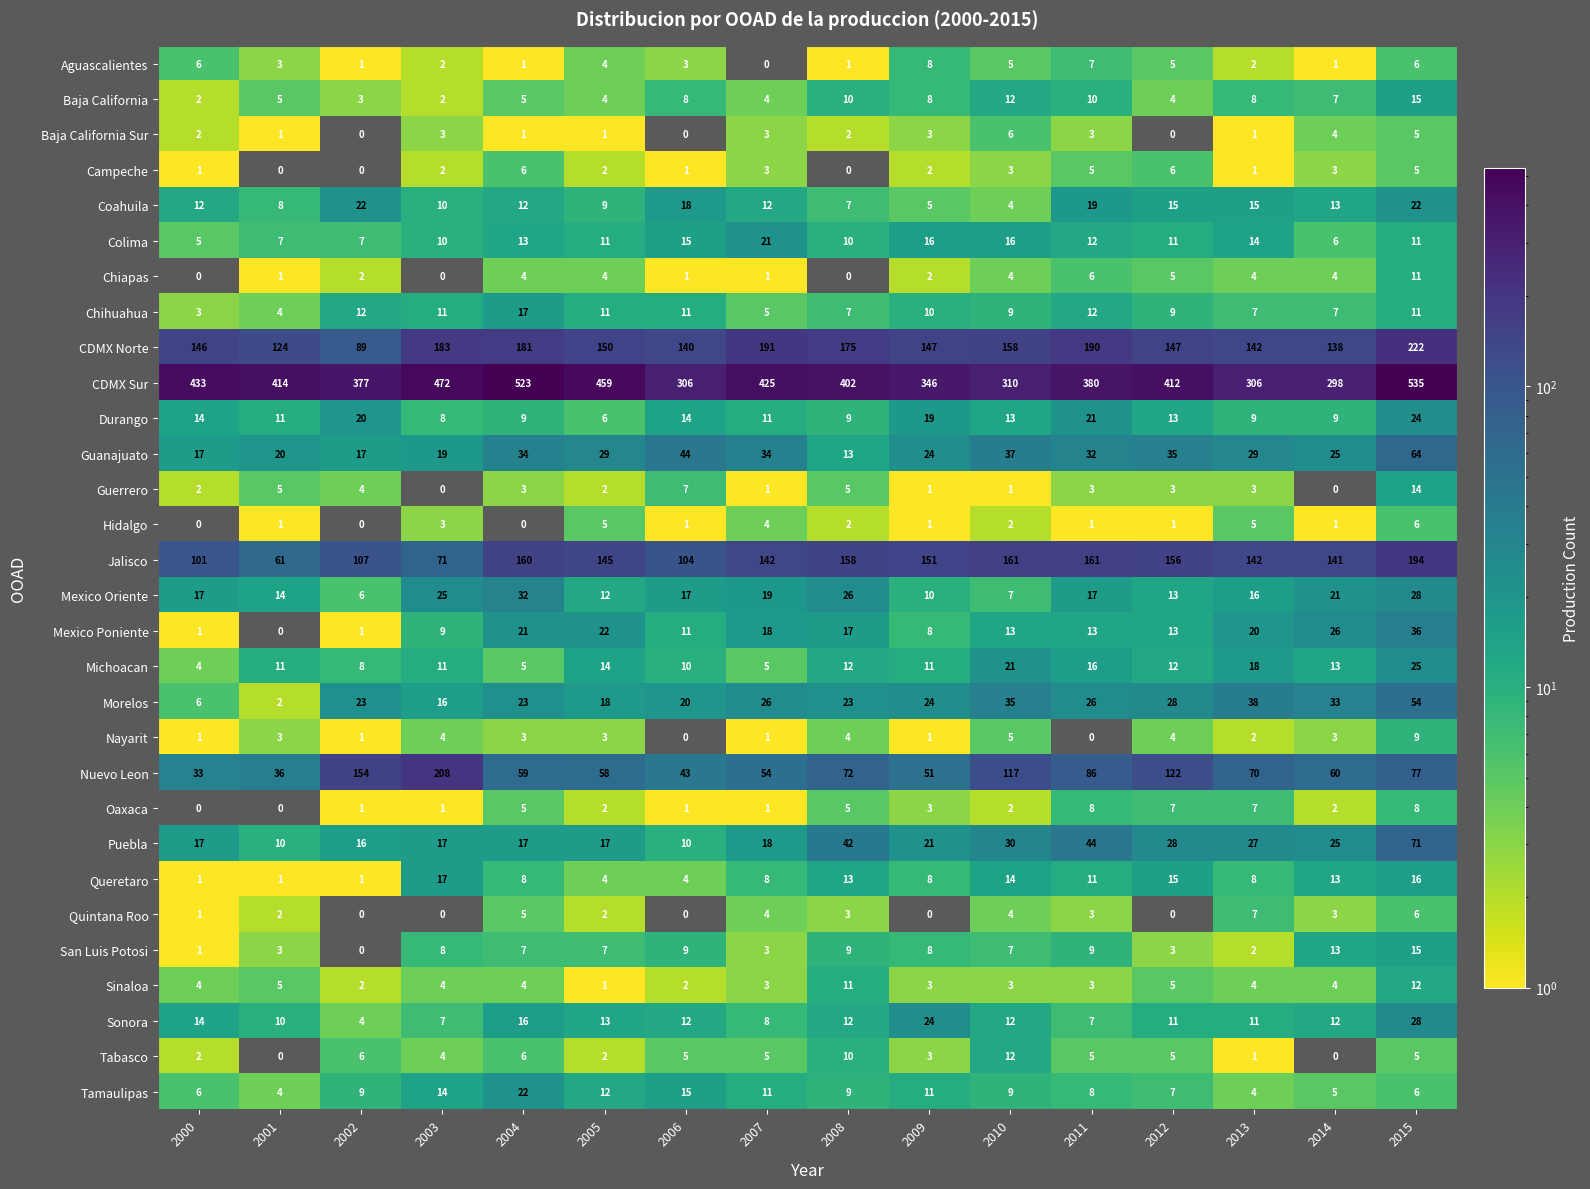

What is the sum of the Mexico Poniente values at 2011 and 2012?

26